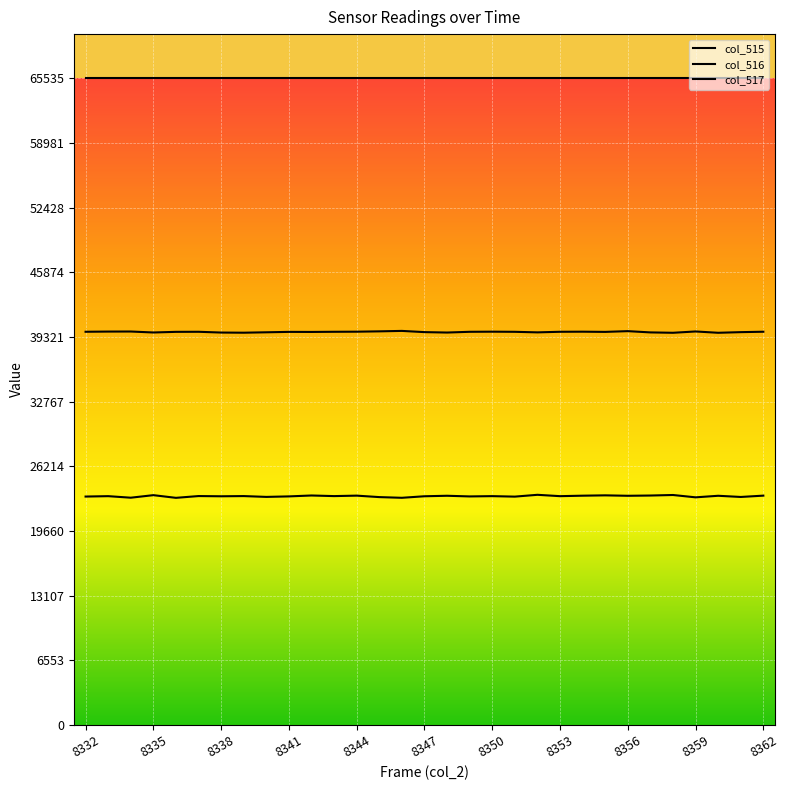

Where is the first local minimum for col_515?

8334